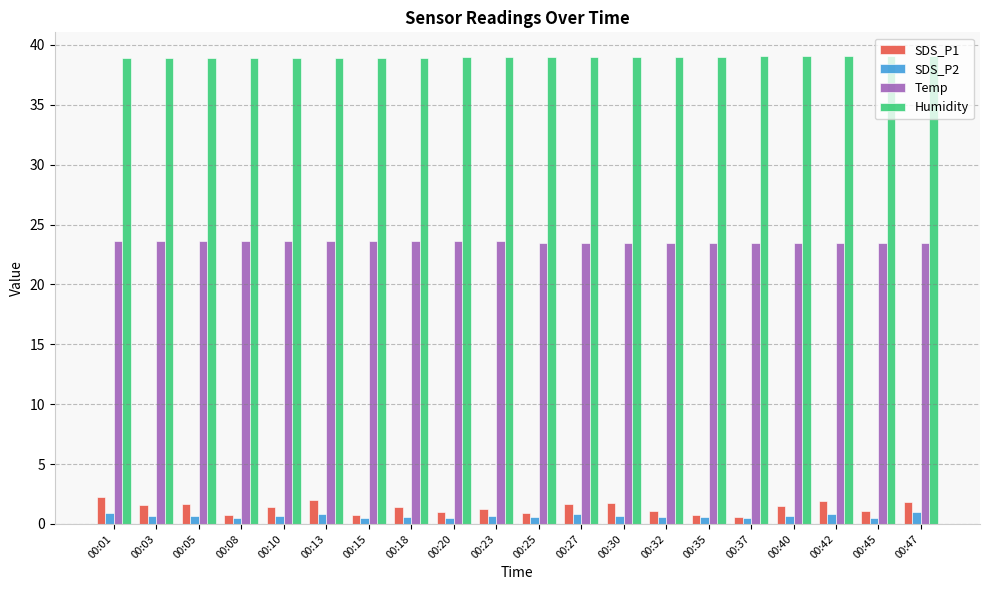

What is the average value of the Humidity series?

39.0